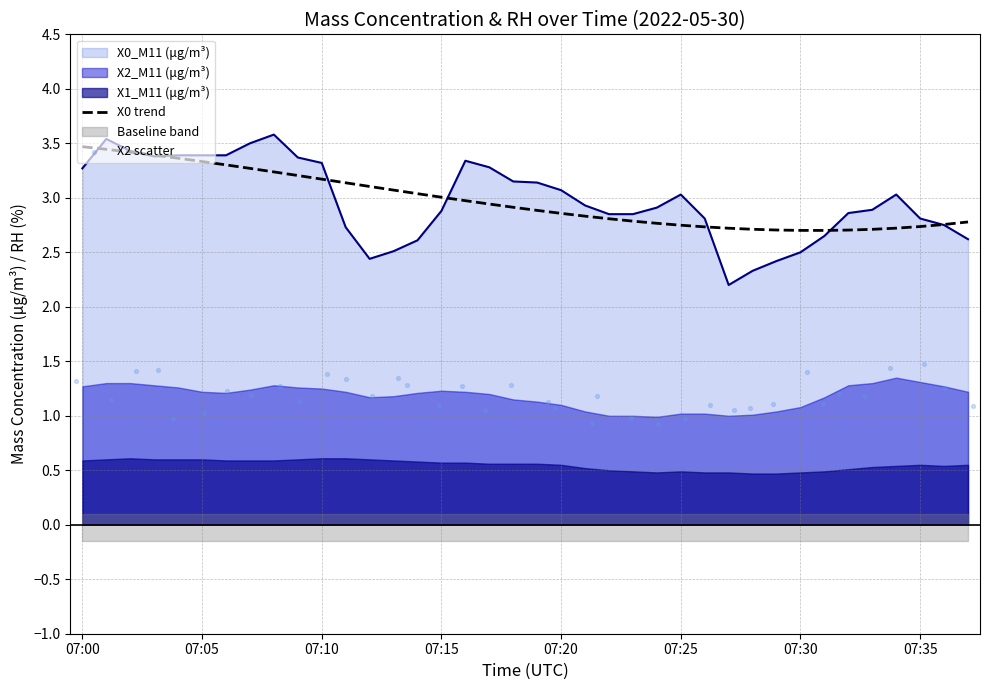

What is the minimum value for X0_M11 (μg/m³)?

2.2